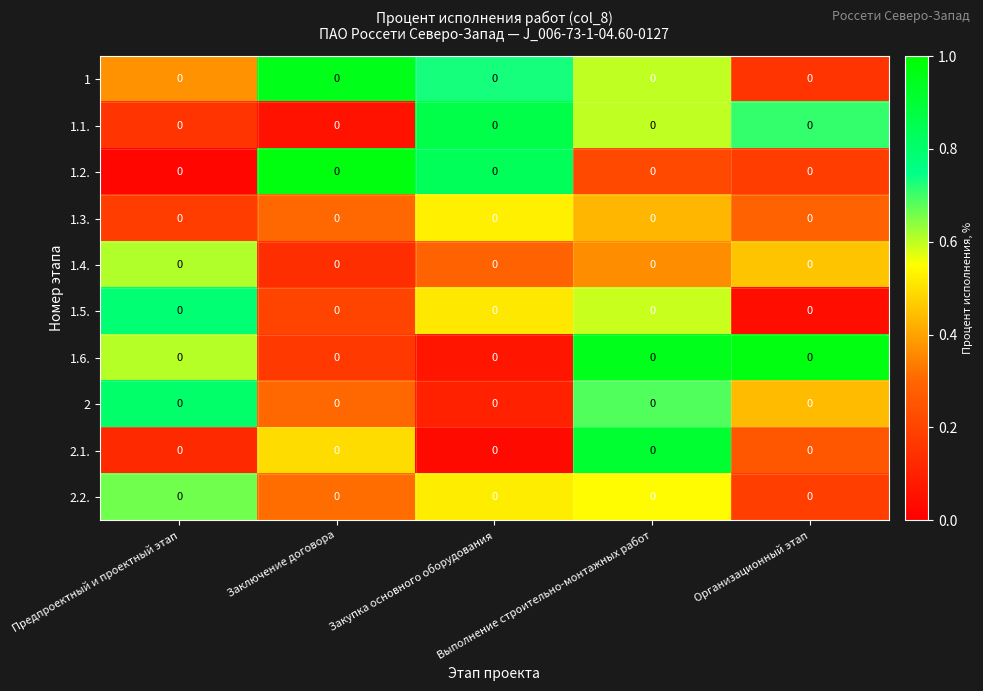

Reading left to right, what are all the values shown in this chart?

1: Предпроектный и проектный этап=0.0	Заключение договора=0.0	Закупка основного оборудования=0.0	Выполнение строительно-монтажных работ=0.0	Организационный этап=0.0
1.1.: Предпроектный и проектный этап=0.0	Заключение договора=0.0	Закупка основного оборудования=0.0	Выполнение строительно-монтажных работ=0.0	Организационный этап=0.0
1.2.: Предпроектный и проектный этап=0.0	Заключение договора=0.0	Закупка основного оборудования=0.0	Выполнение строительно-монтажных работ=0.0	Организационный этап=0.0
1.3.: Предпроектный и проектный этап=0.0	Заключение договора=0.0	Закупка основного оборудования=0.0	Выполнение строительно-монтажных работ=0.0	Организационный этап=0.0
1.4.: Предпроектный и проектный этап=0.0	Заключение договора=0.0	Закупка основного оборудования=0.0	Выполнение строительно-монтажных работ=0.0	Организационный этап=0.0
1.5.: Предпроектный и проектный этап=0.0	Заключение договора=0.0	Закупка основного оборудования=0.0	Выполнение строительно-монтажных работ=0.0	Организационный этап=0.0
1.6.: Предпроектный и проектный этап=0.0	Заключение договора=0.0	Закупка основного оборудования=0.0	Выполнение строительно-монтажных работ=0.0	Организационный этап=0.0
2: Предпроектный и проектный этап=0.0	Заключение договора=0.0	Закупка основного оборудования=0.0	Выполнение строительно-монтажных работ=0.0	Организационный этап=0.0
2.1.: Предпроектный и проектный этап=0.0	Заключение договора=0.0	Закупка основного оборудования=0.0	Выполнение строительно-монтажных работ=0.0	Организационный этап=0.0
2.2.: Предпроектный и проектный этап=0.0	Заключение договора=0.0	Закупка основного оборудования=0.0	Выполнение строительно-монтажных работ=0.0	Организационный этап=0.0